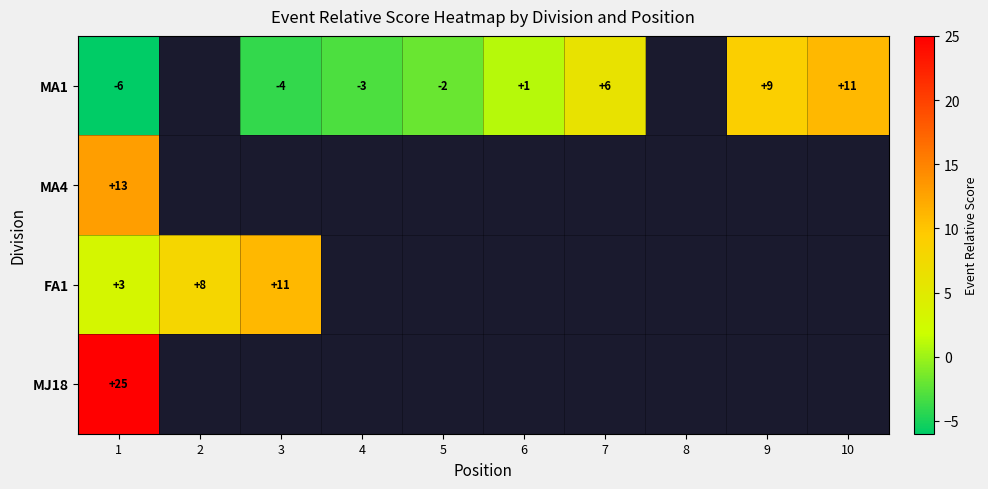

True or false: MA1 has a value of -6 at 1.

True